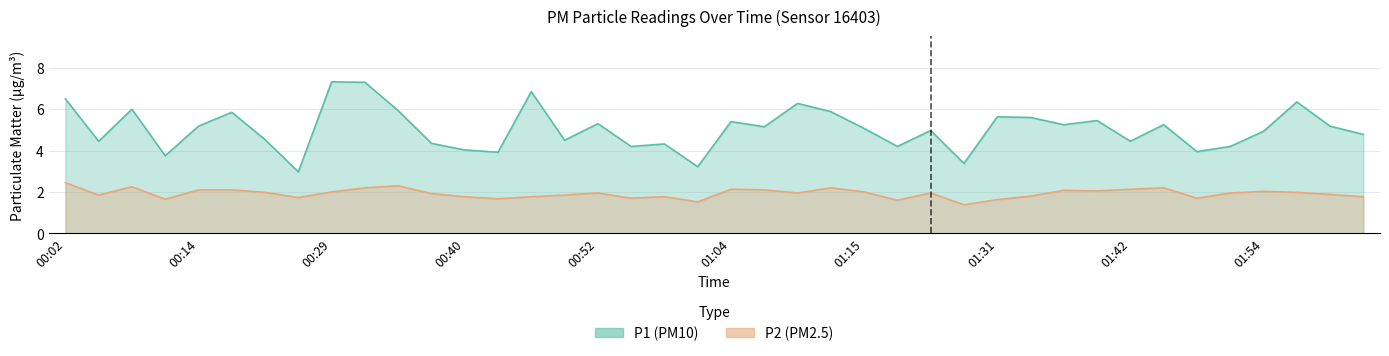

True or false: P1 has more than 0 points higher than both neighbors.

True